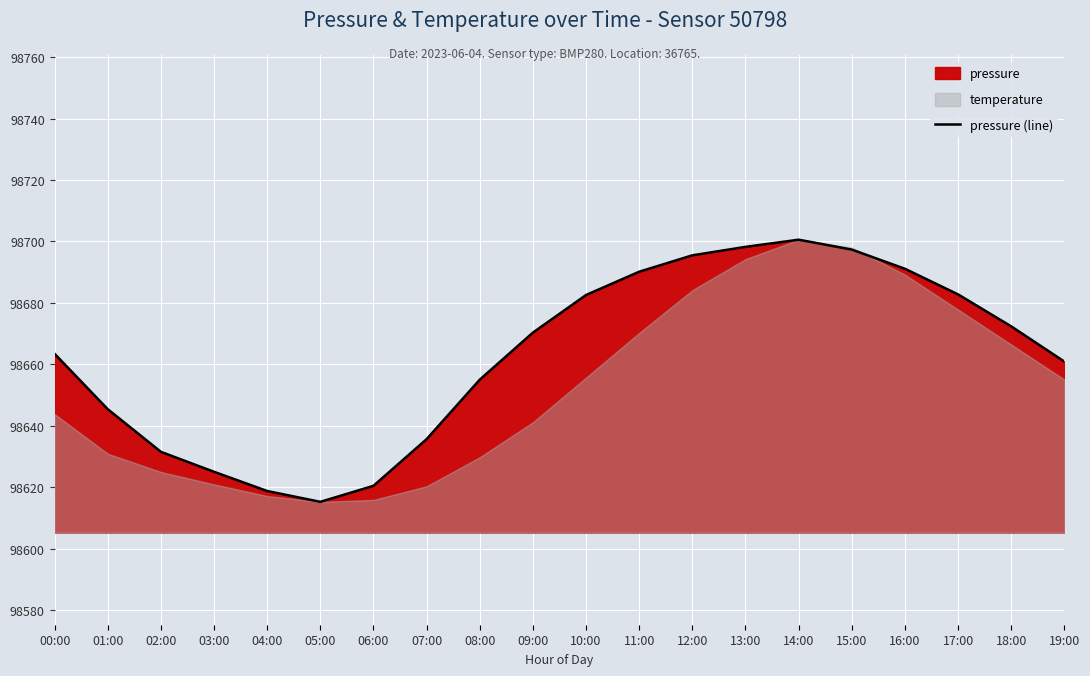

True or false: pressure (line) has a value of 98618.8 at 04:00.

True